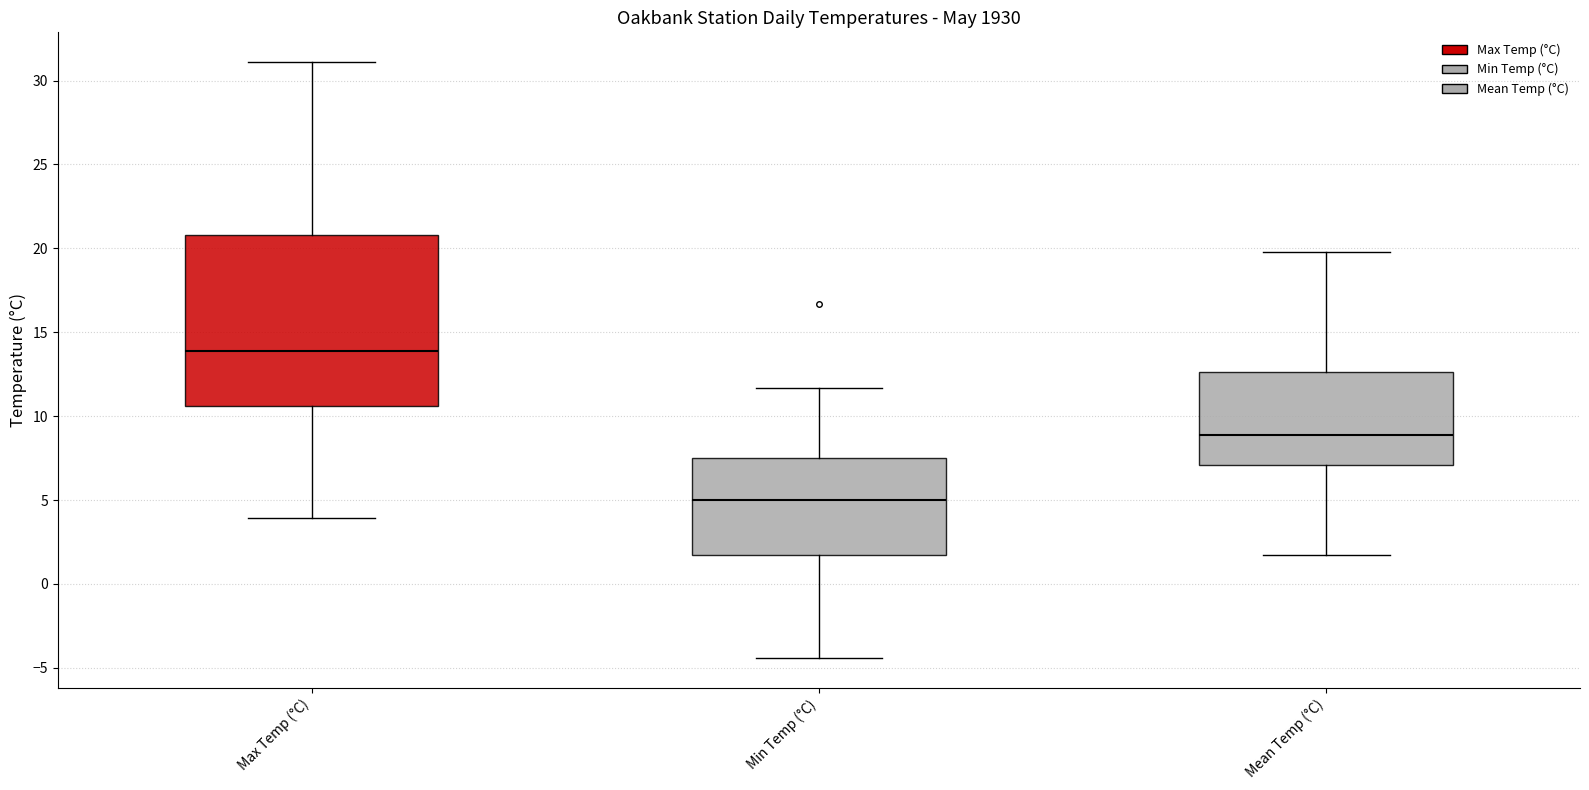

Which box has the lowest median line?

Min Temp (°C)